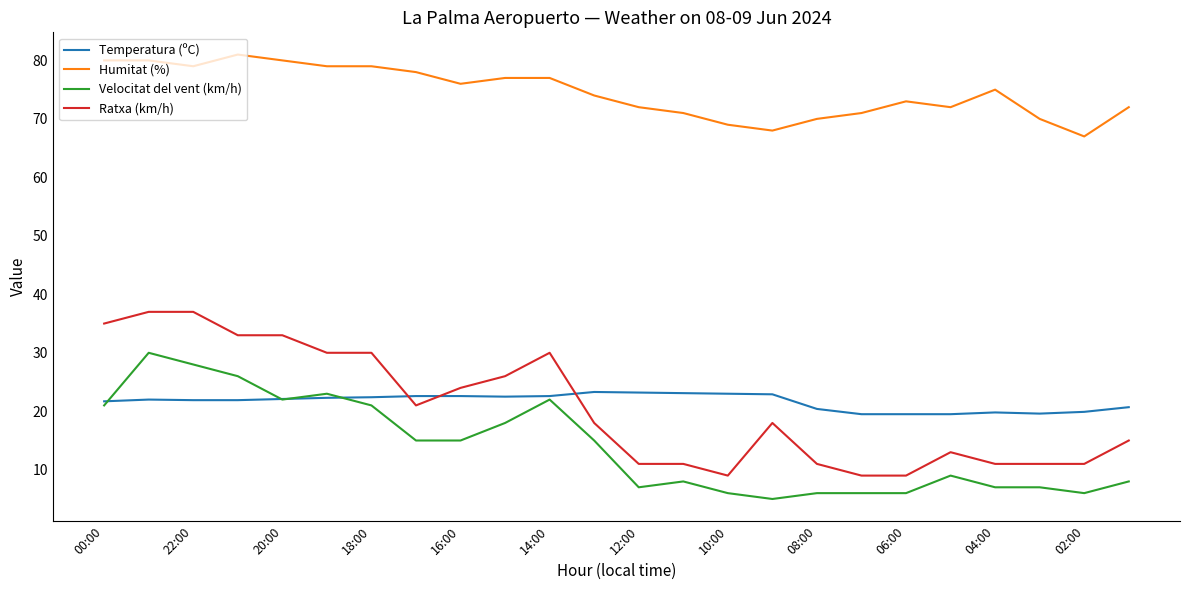

How many series are shown in this chart?

4